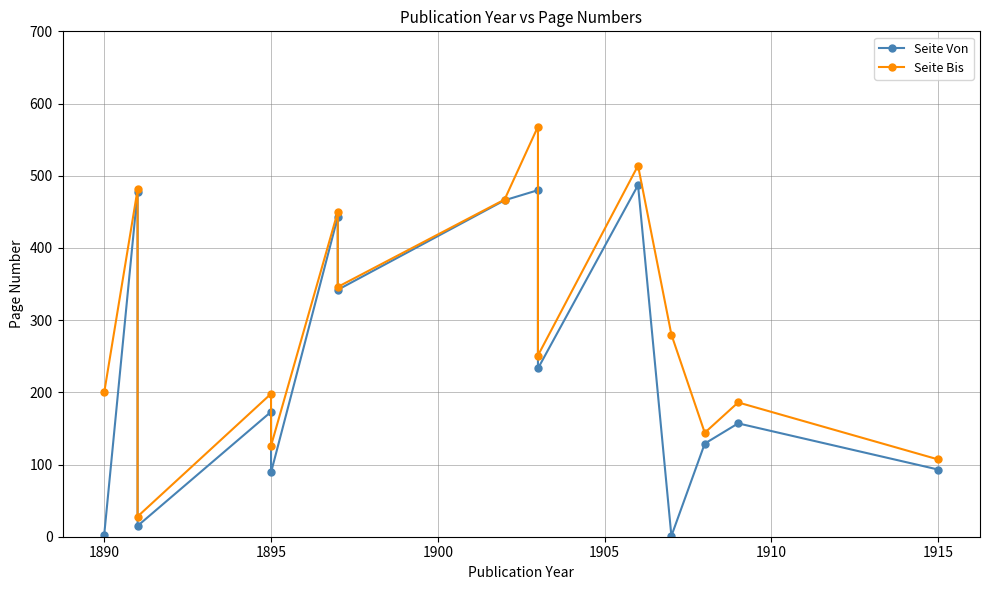

The Seite Bis series shows 137 at 11. True or false?

False